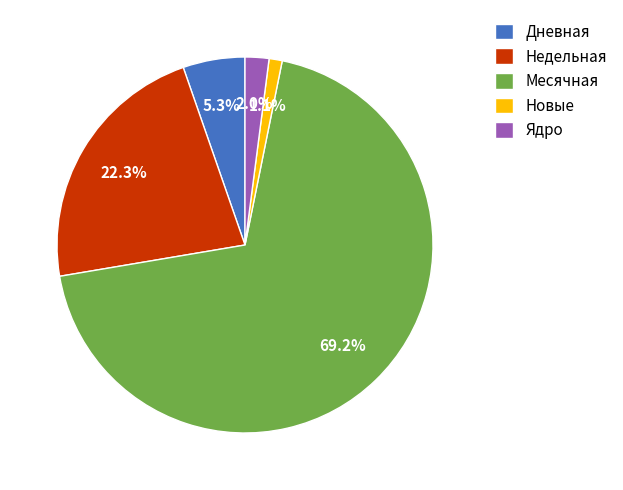

Combined, do Недельная and Новые account for over 50%?

No